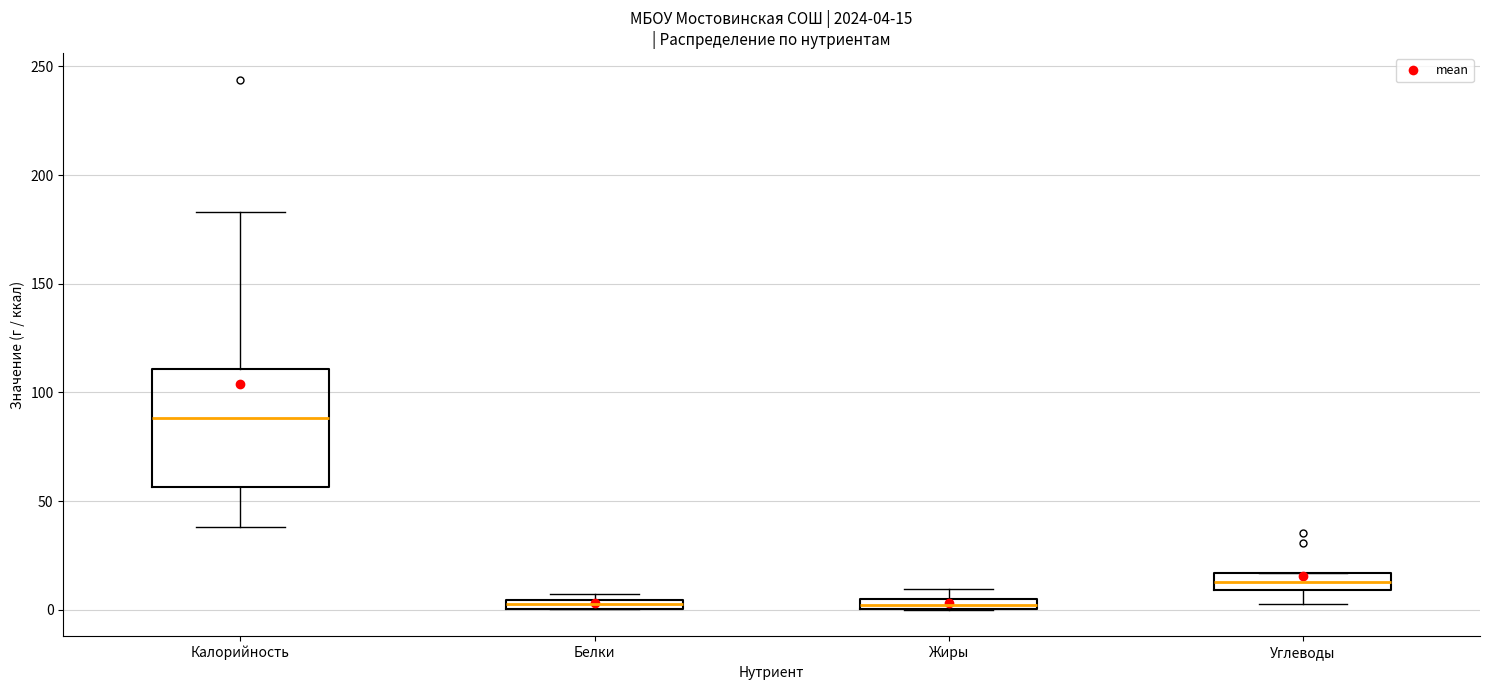

Which box's median line is the highest?

Калорийность